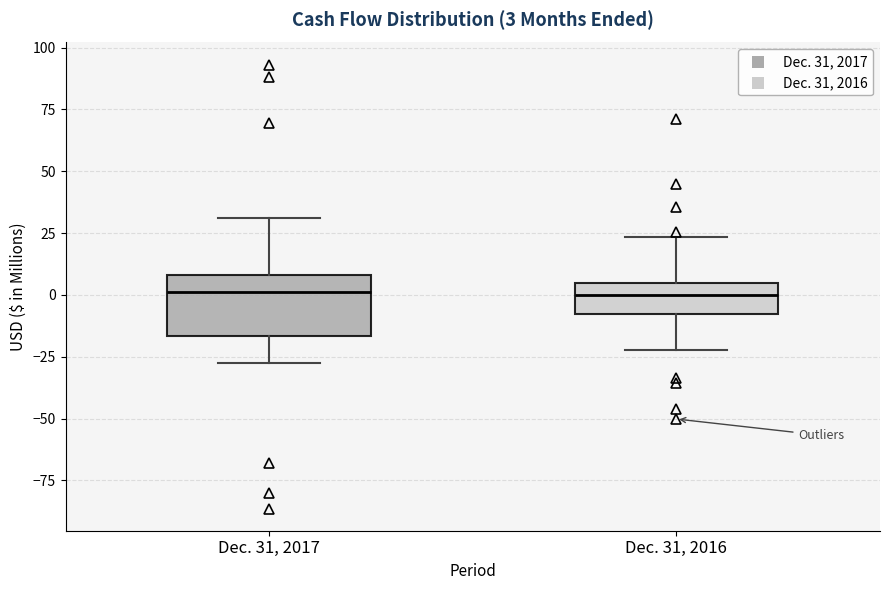

Which box is the tallest, from its lower edge to its upper edge?

Dec. 31, 2017